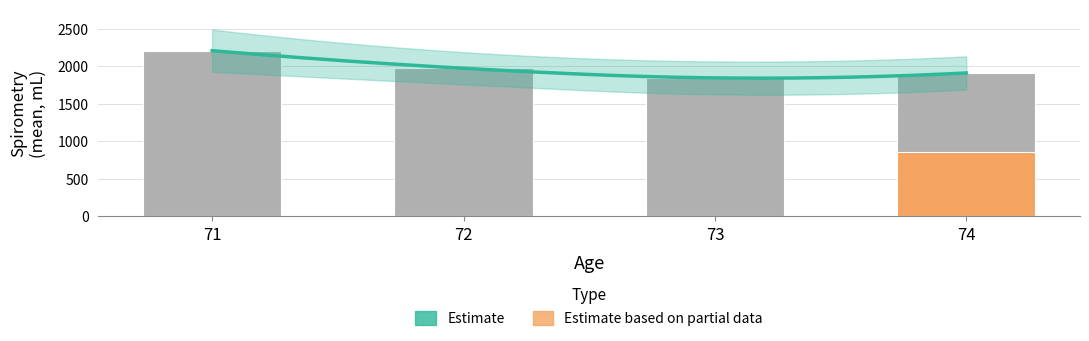

Where is the data nearest to the value 2024?

72